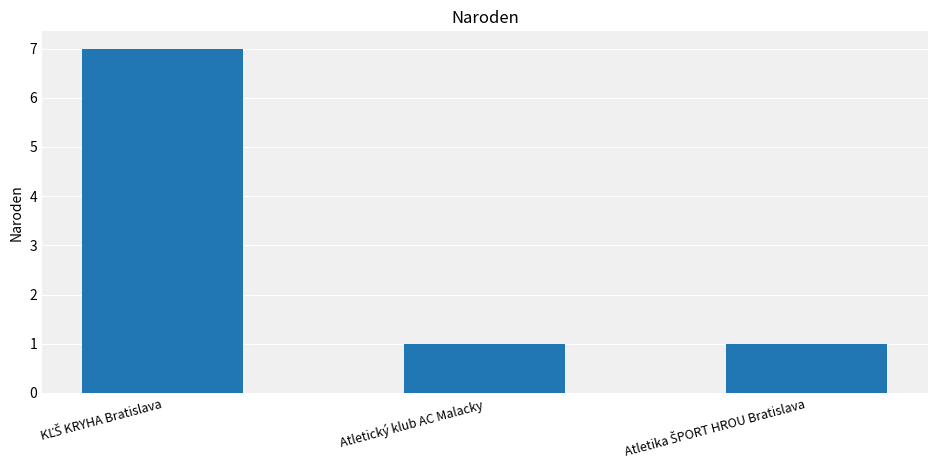

What is the maximum value shown in the chart?

7